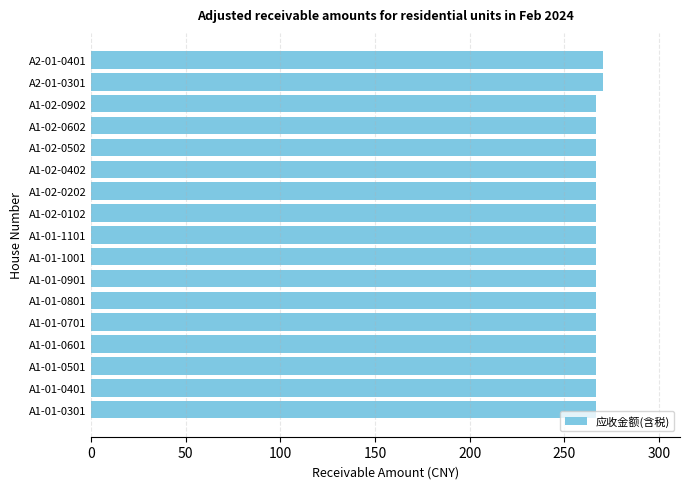

What is the difference between the maximum and minimum values?

4.0